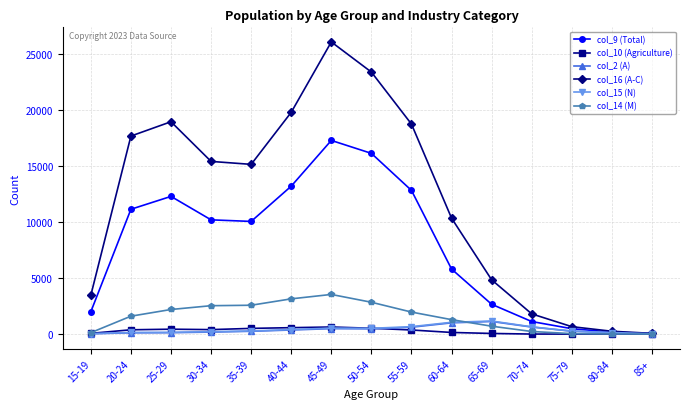

Which series has the widest spread of values?

col_16 (A-C)